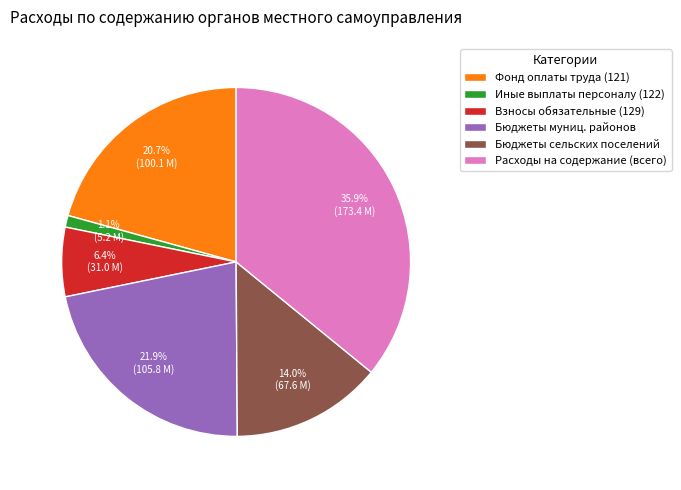

Combined, what portion of the pie is Расходы на содержание (всего) and Бюджеты муниц. районов?

57.8%